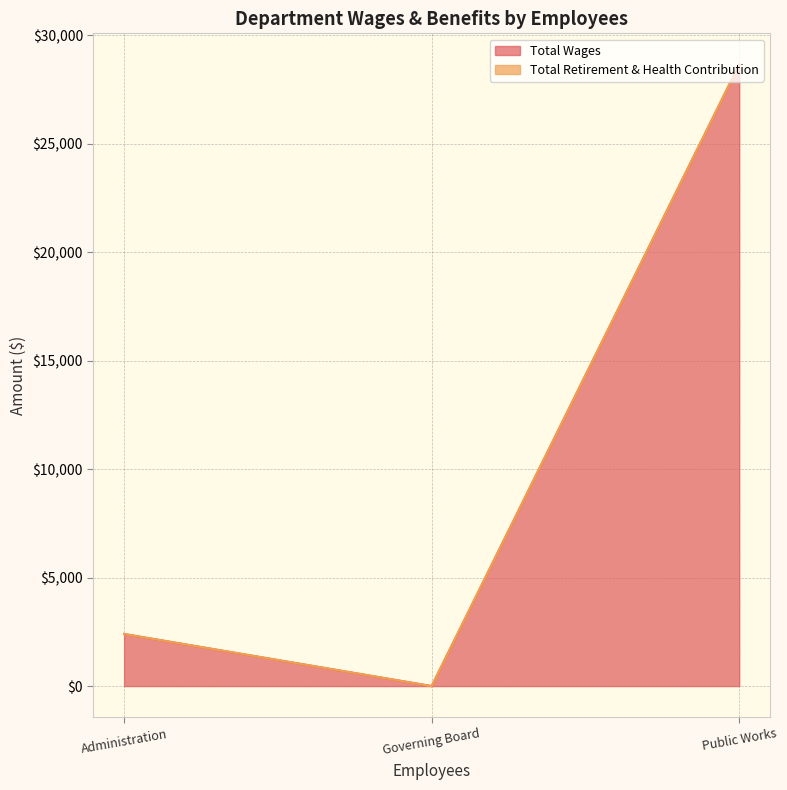

Rank the series by their average value, from highest to lowest.

Total Wages, Total Retirement & Health Contribution